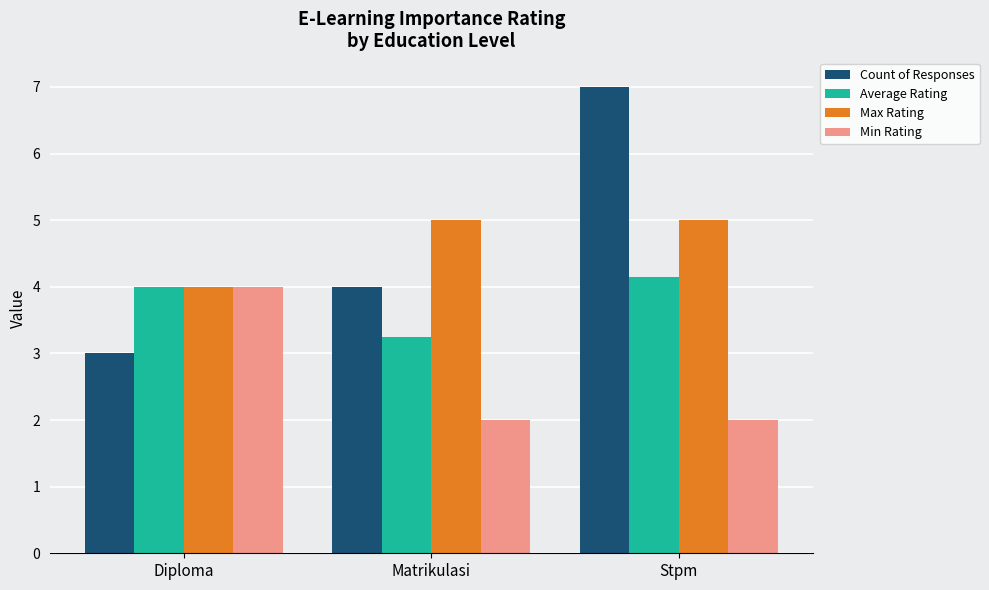

What is the label of the 1st bar from the right?

Stpm